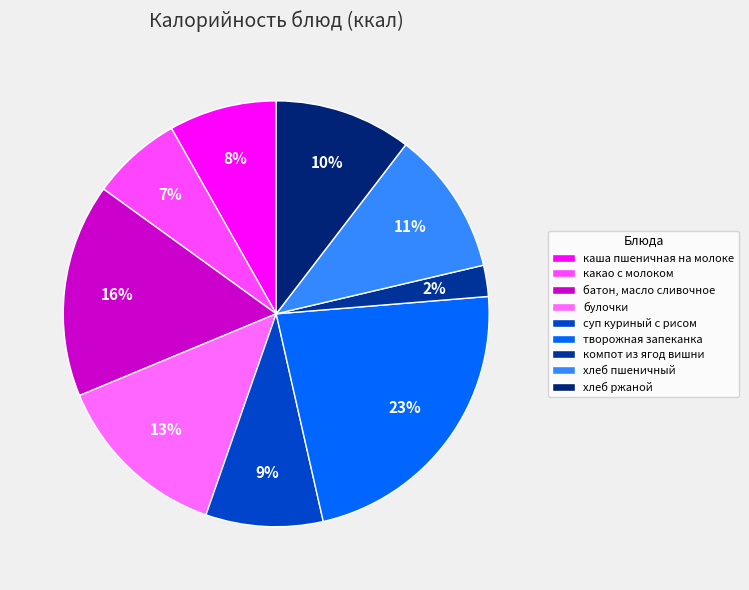

Between компот из ягод вишни and булочки, which is larger?

булочки